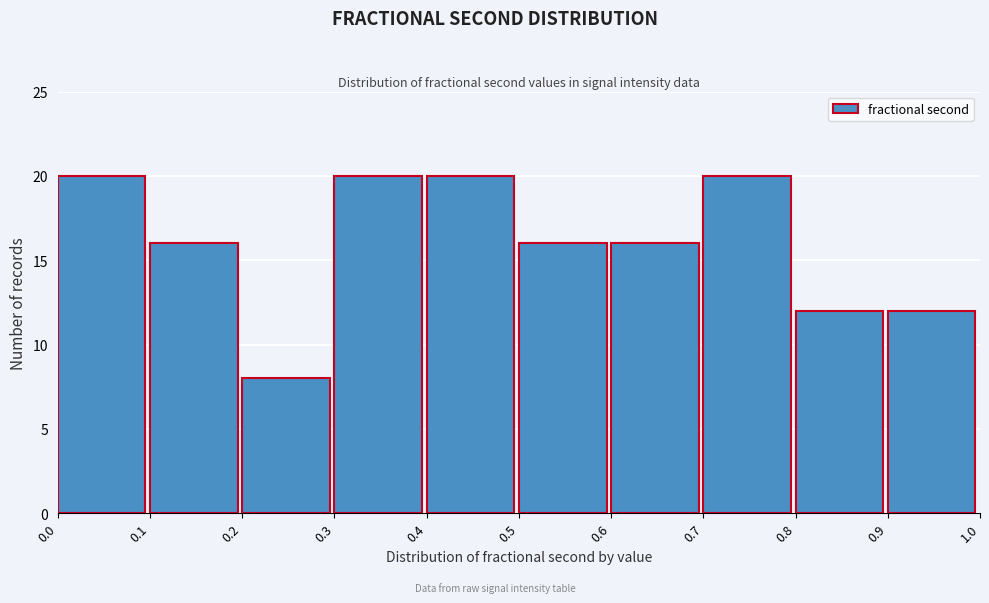

Reading left to right, transcribe this chart: for each bar, give the range it covers on the x-axis and its height. The values are not printed on the chart, so give them approximately, as read against the axis.

0.0 to 0.1: 20
0.1 to 0.2: 16
0.2 to 0.3: 8
0.3 to 0.4: 20
0.4 to 0.5: 20
0.5 to 0.6: 16
0.6 to 0.7: 16
0.7 to 0.8: 20
0.8 to 0.9: 12
0.9 to 1.0: 12